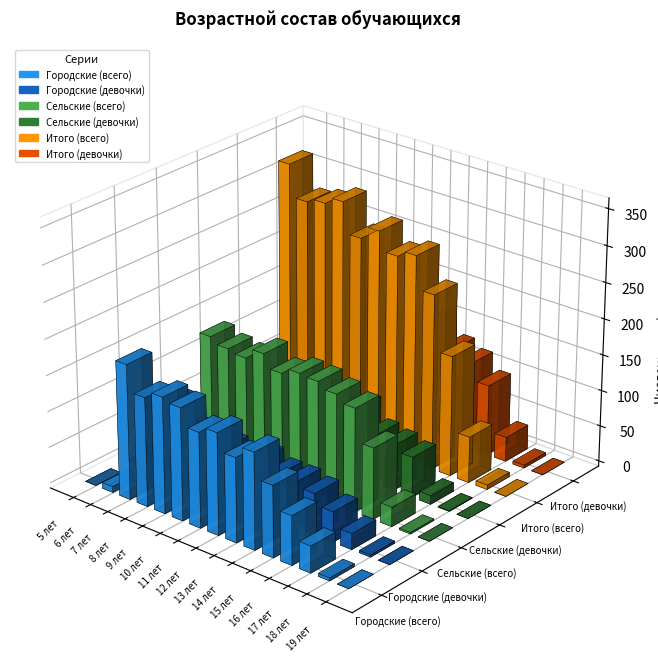

At 7 лет, list the series in order from largest to smallest.

Итого (всего), Итого (девочки), Городские (всего), Сельские (всего), Городские (девочки), Сельские (девочки)